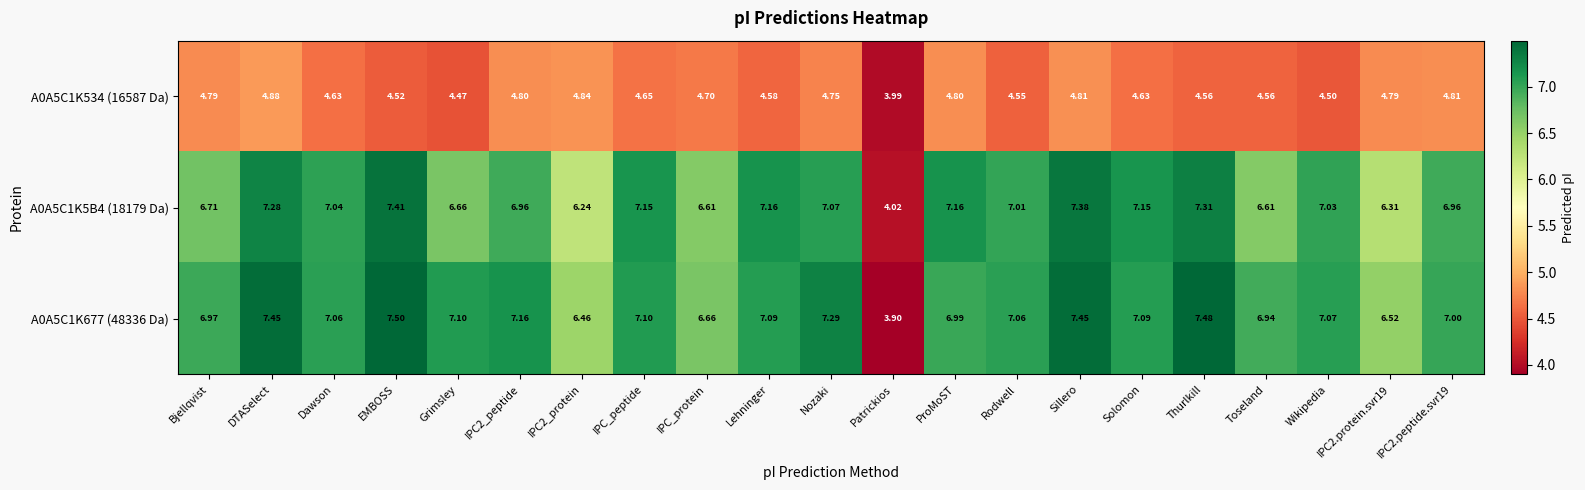

What is the difference between the highest and lowest values at ProMoST?

2.4